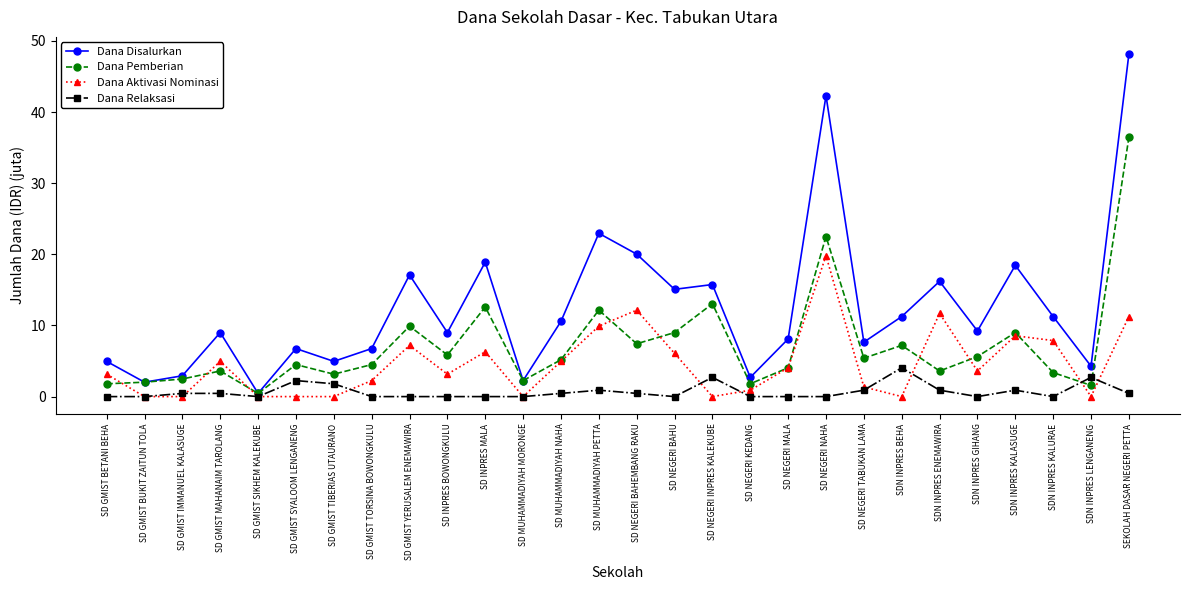

True or false: Dana Aktivasi Nominasi and Dana Pemberian cross at least once.

True